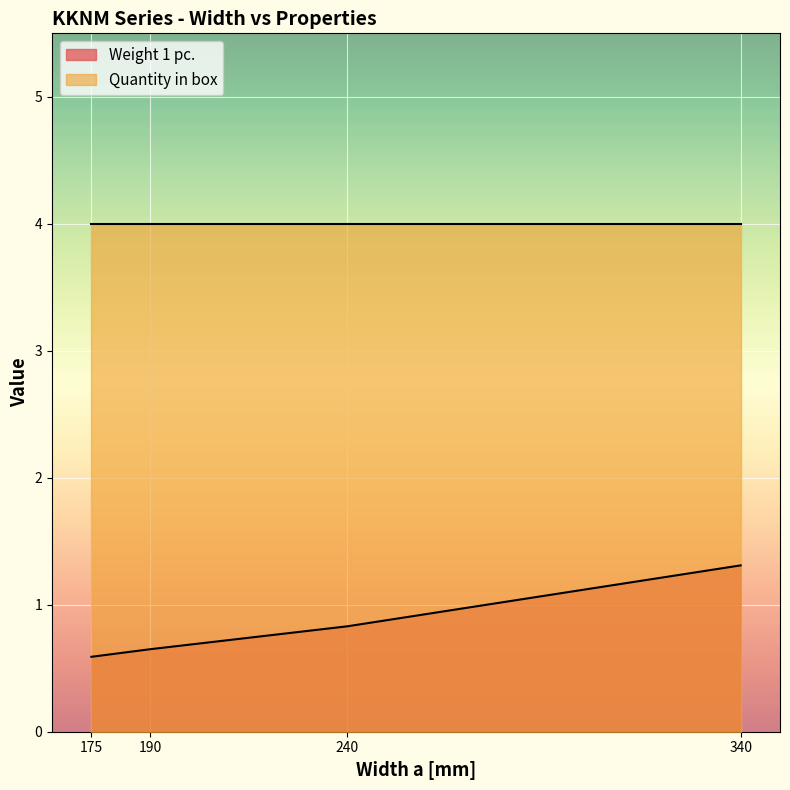

What is the difference between the second highest and second lowest values?

0.2